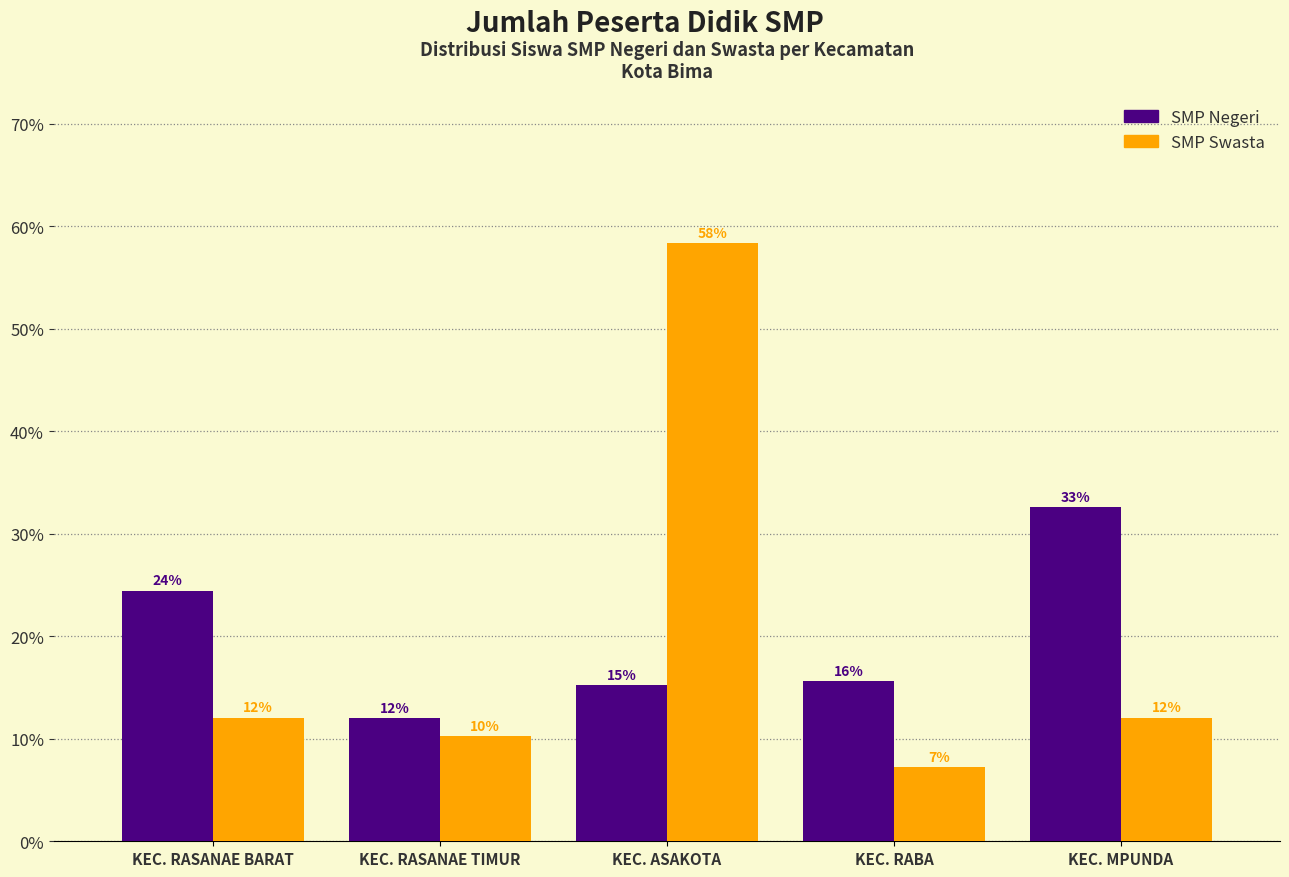

Does the chart contain stacked bars?

No